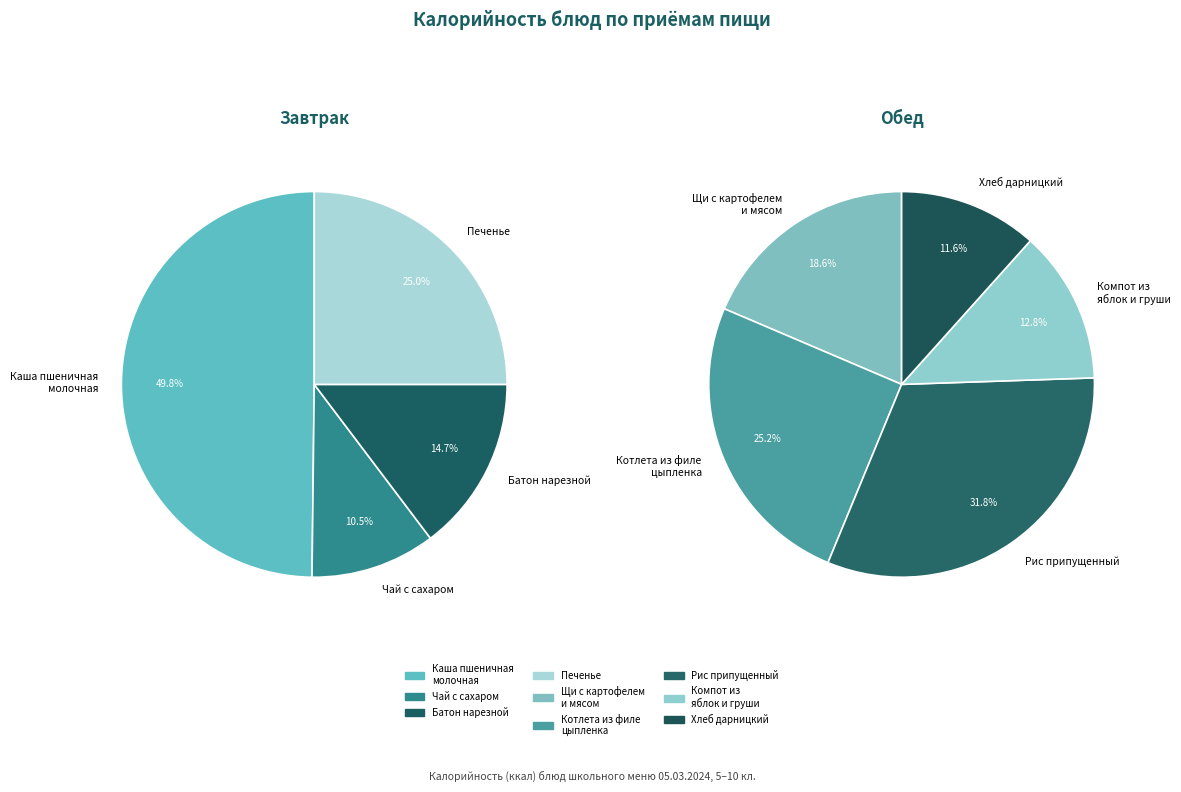

What is the largest slice in the pie chart?

Каша пшеничная
молочная